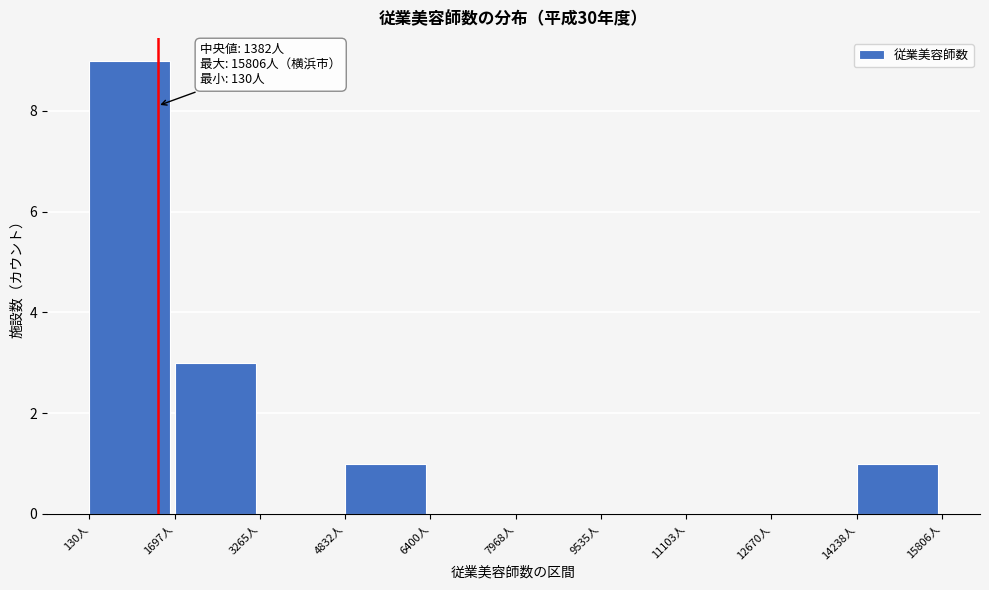

Over which range of the x-axis is the bar tallest?

200 to 1600